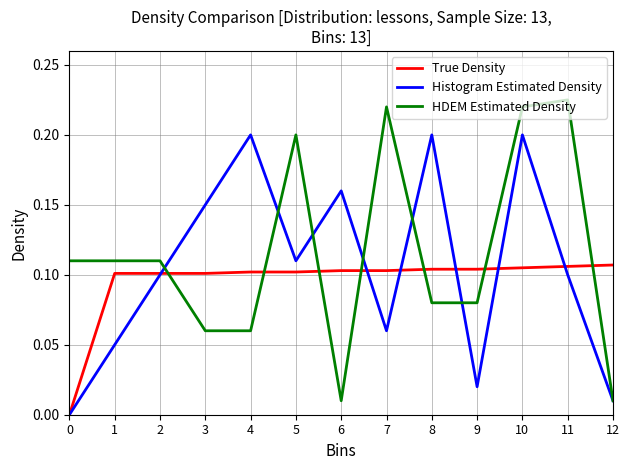

Which label corresponds to the largest value in the chart?

11